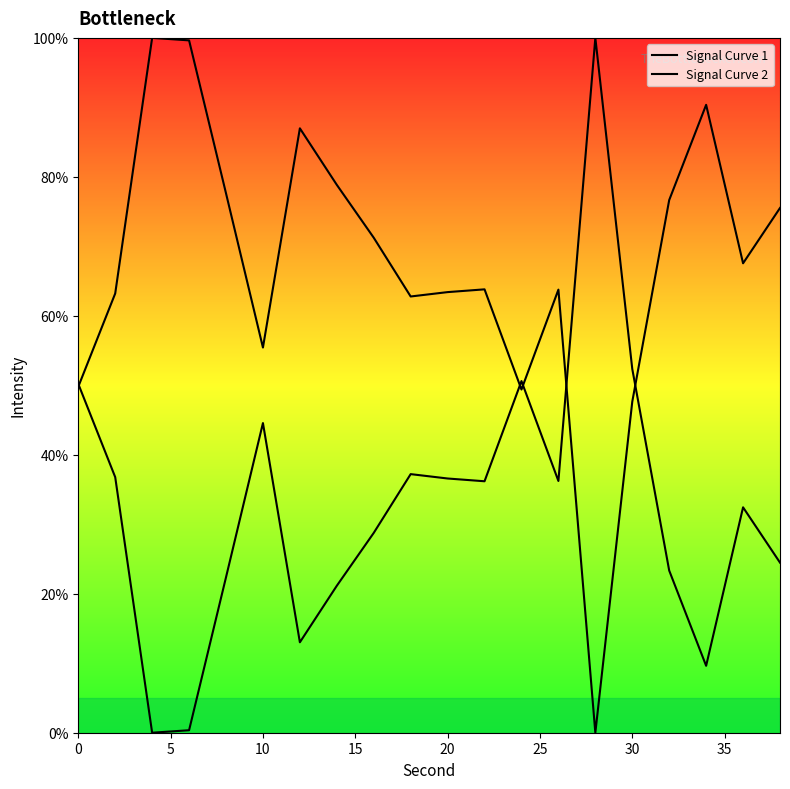

How many interior local valleys does the Signal Curve 2 series have?

5